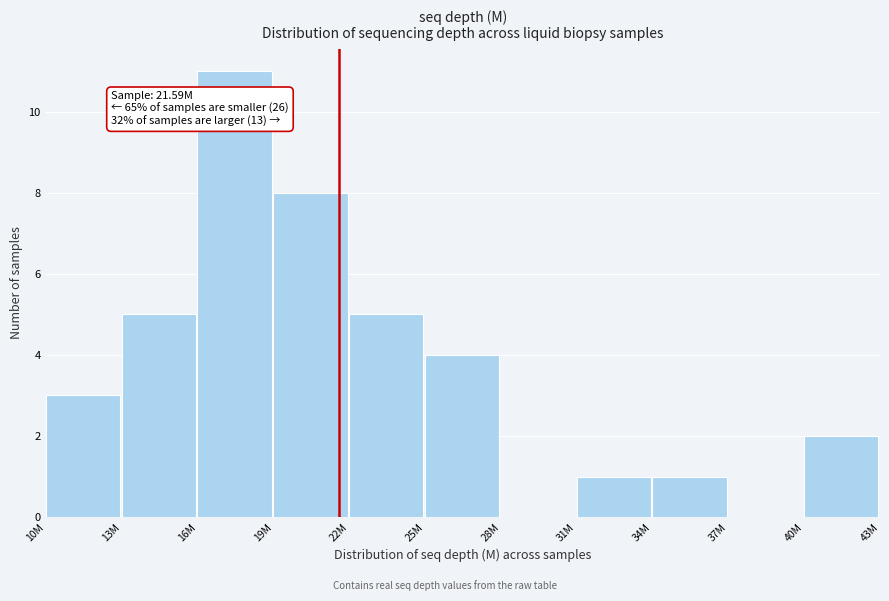

Reading left to right, transcribe all the data shown in this chart.

10M=3	13M=5	16M=11	19M=8	22M=5	25M=4	28M=0	31M=1	34M=1	37M=0	40M=2